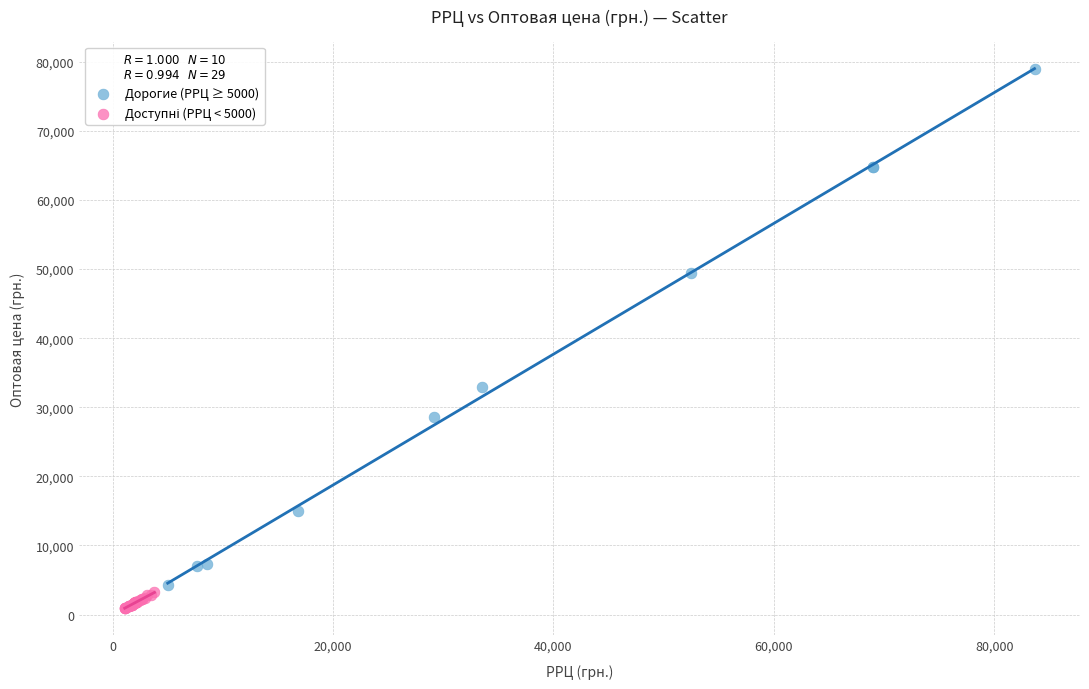

Which series reaches the maximum Y coordinate?

Дорогие (РРЦ ≥ 5000)